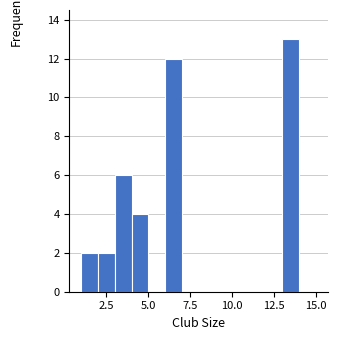

Around what value on the x-axis is the tallest bar? Give the approximate position of its centre, as read against the axis.

13.5